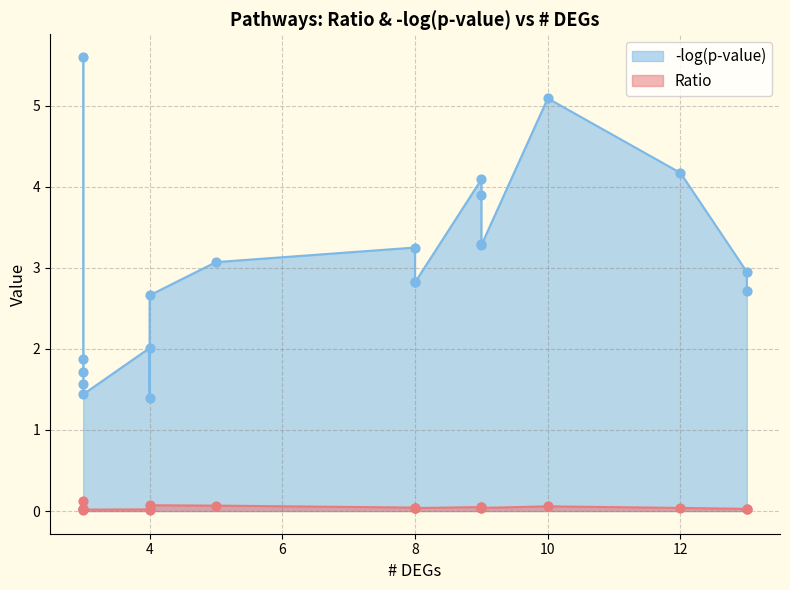

Which series reaches the minimum Y coordinate?

Ratio